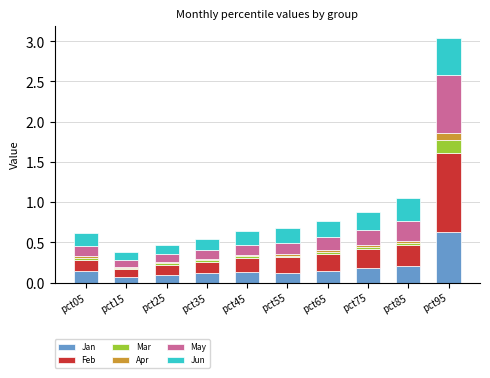

What is the difference between the maximum and minimum values in the Jan series?

0.6